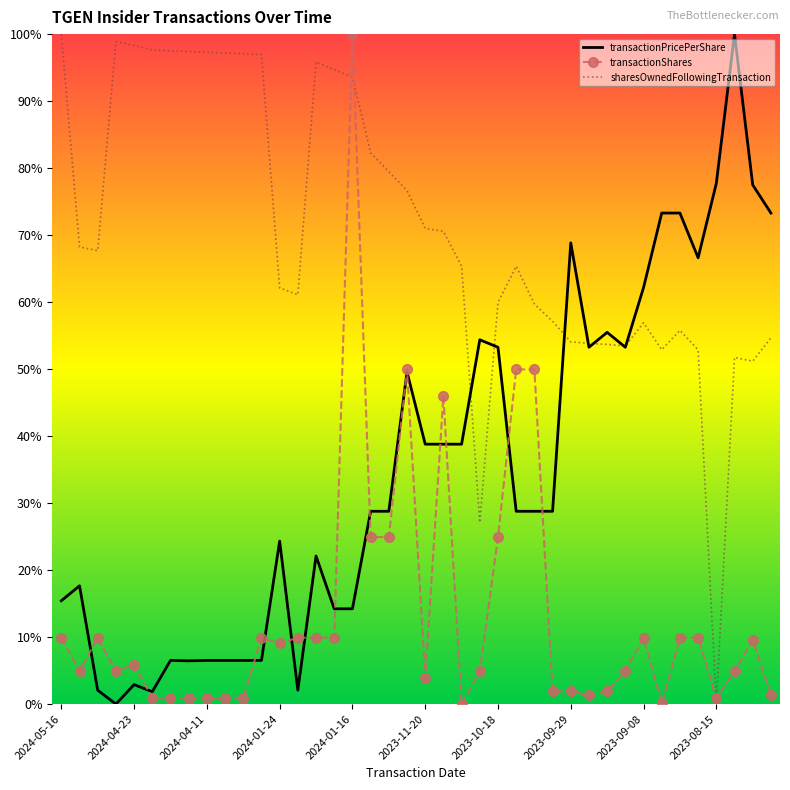

What are all the series names shown in the legend?

transactionPricePerShare, transactionShares, sharesOwnedFollowingTransaction